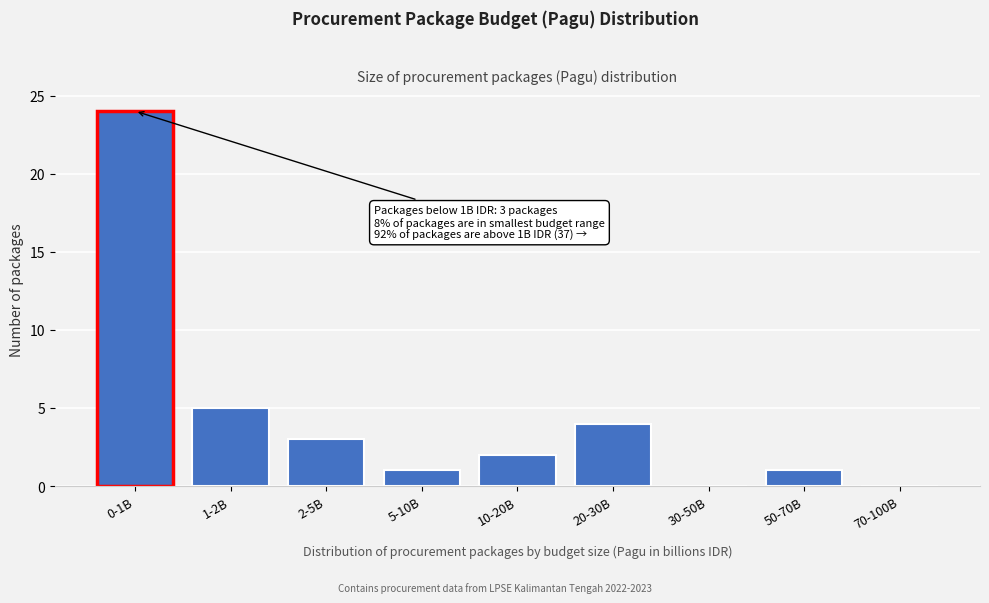

Reading left to right, what are all the values shown in this chart?

0-1B=24	1-2B=5	2-5B=3	5-10B=1	10-20B=2	20-30B=4	30-50B=0	50-70B=1	70-100B=0